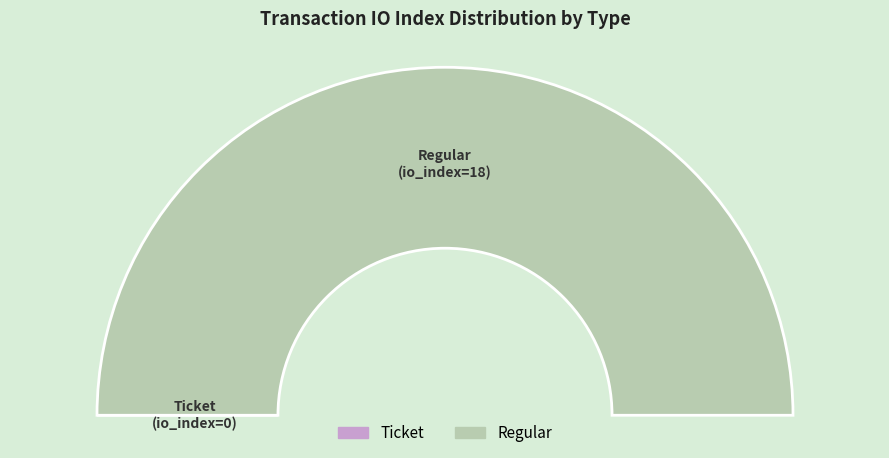

Does any single category account for the majority?

Yes